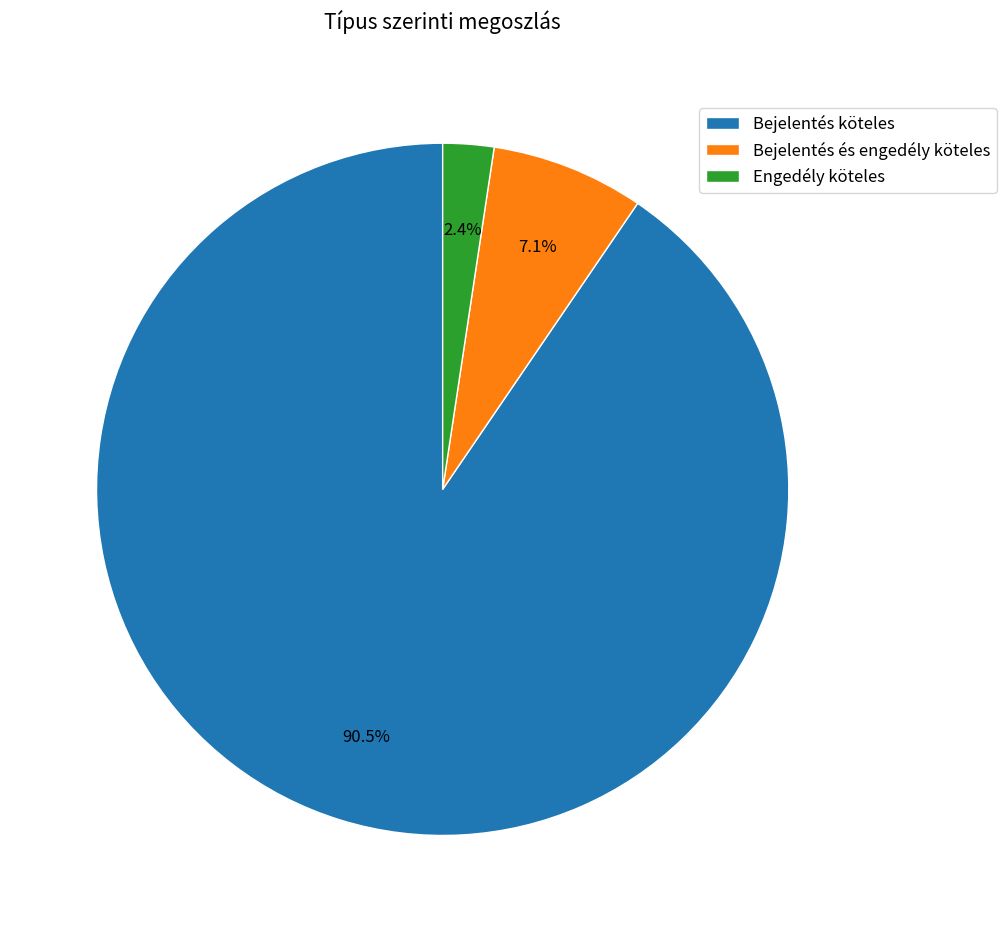

To the nearest percent, what is the difference between the Bejelentés és engedély köteles and Bejelentés köteles slice percentages?

83%